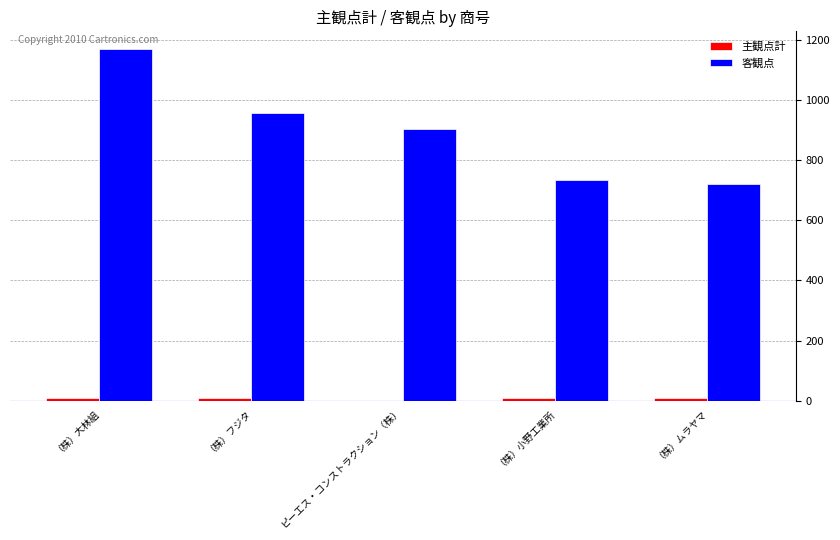

How many data points does each series have?

5